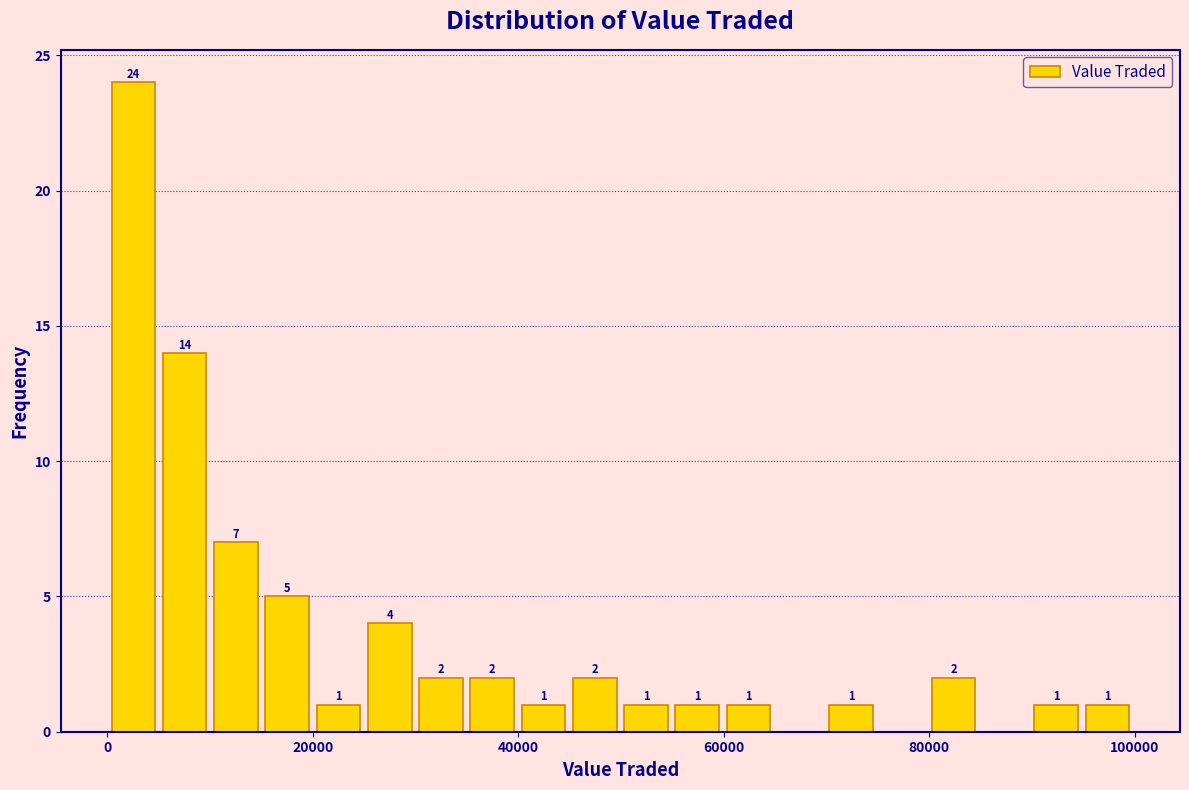

Read against the x-axis, roughly where is the centre of the tallest bar?

2000